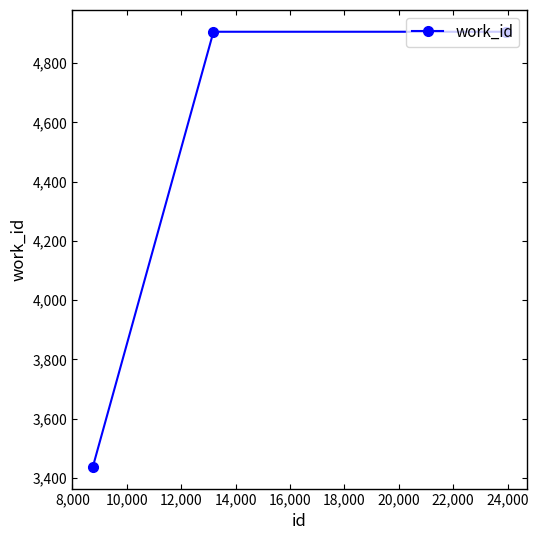

True or false: there are more than 2 points higher than both neighbors.

False